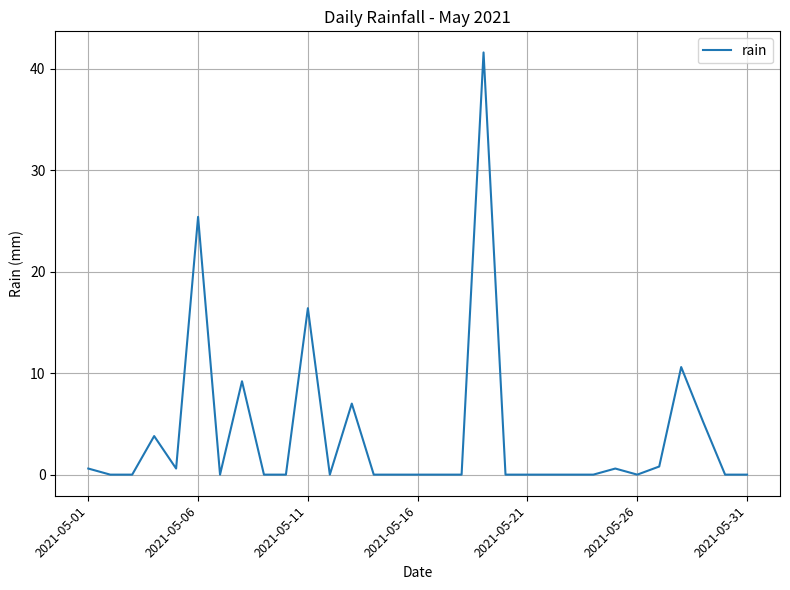

What is the difference between the maximum and minimum values?

41.6